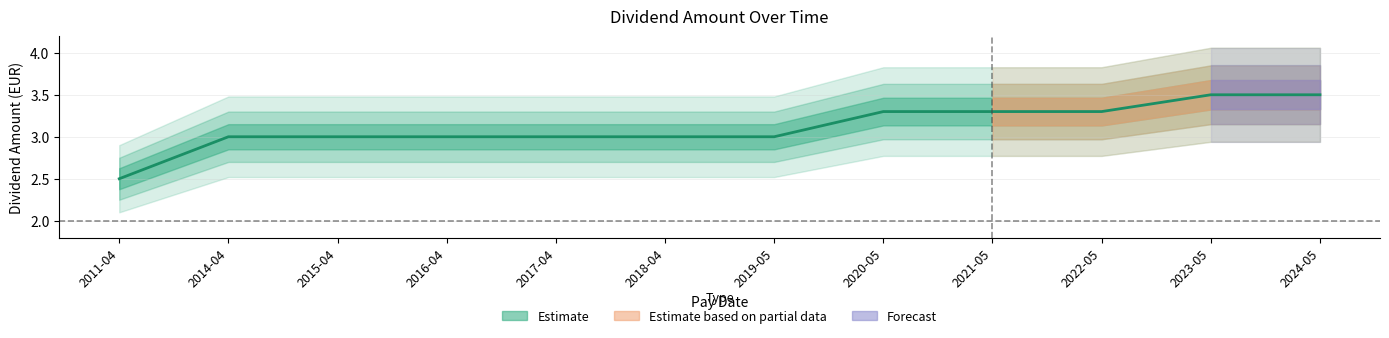

Reading left to right, extract all data points from this chart.

2.5	3.0	3.0	3.0	3.0	3.0	3.0	3.3	3.3	3.3	3.5	3.5